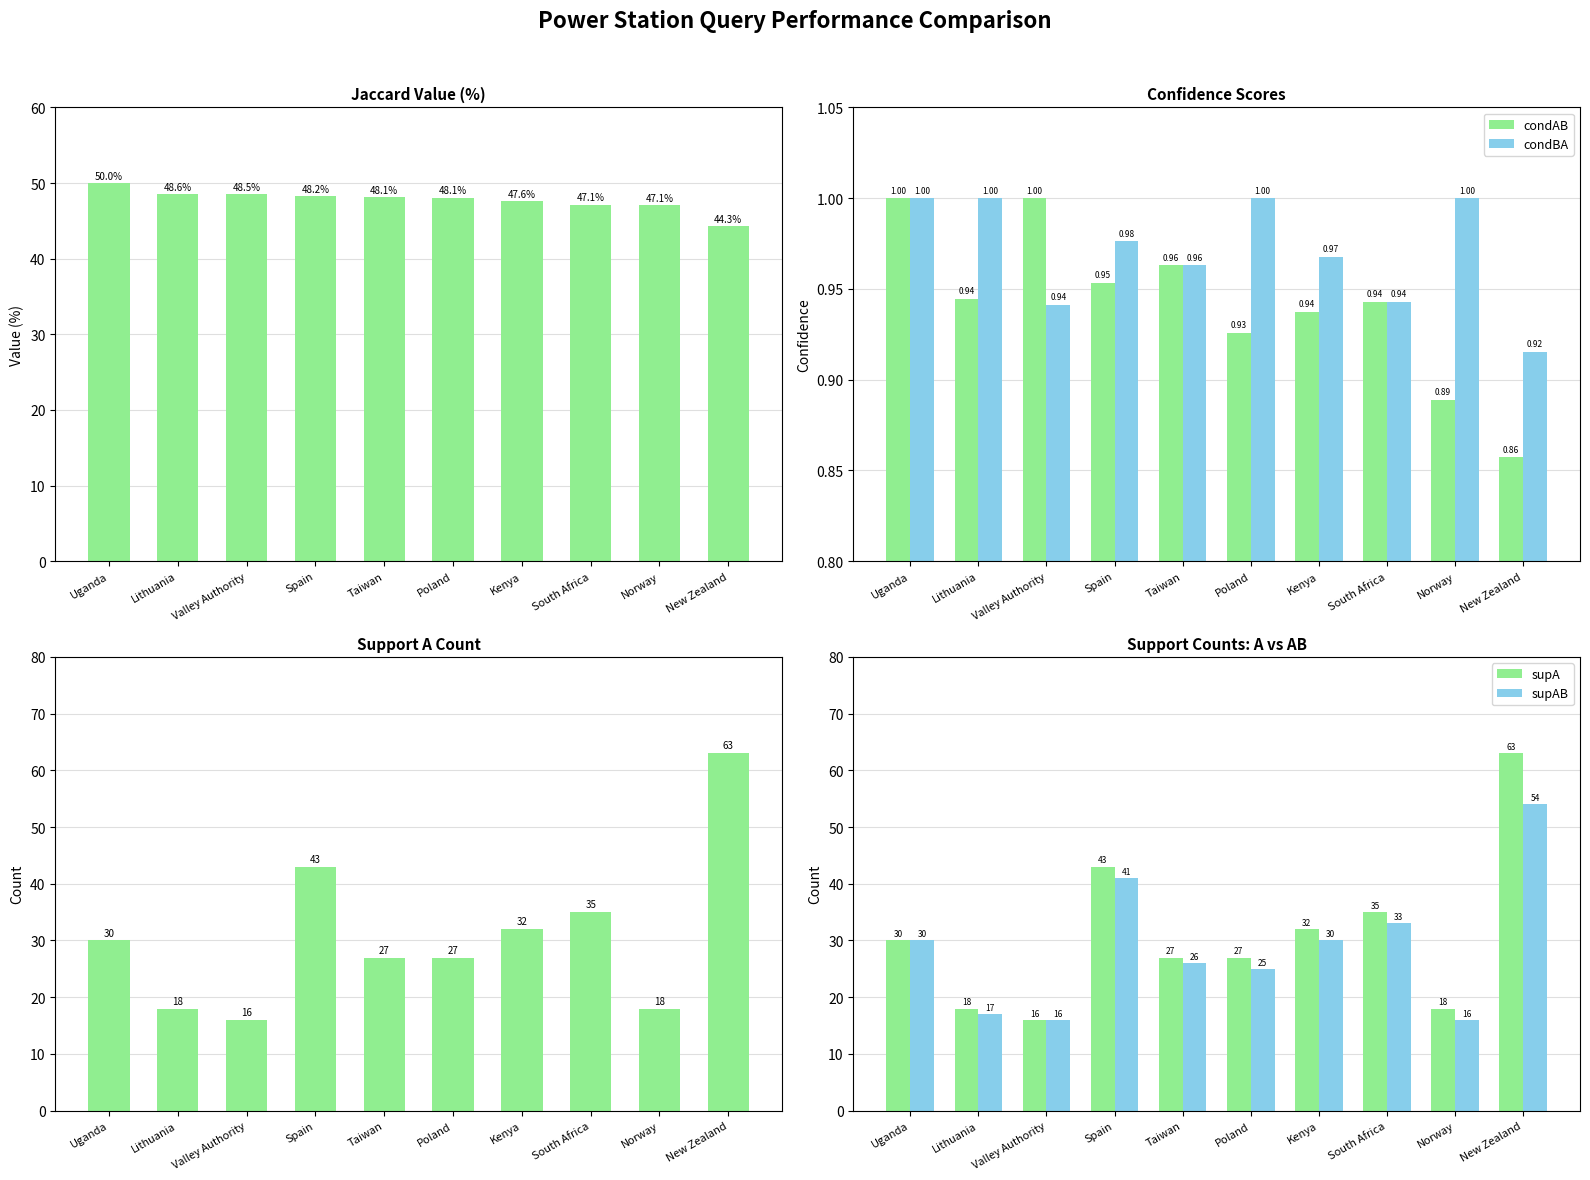

The condBA series shows 1.6 at Taiwan. True or false?

False